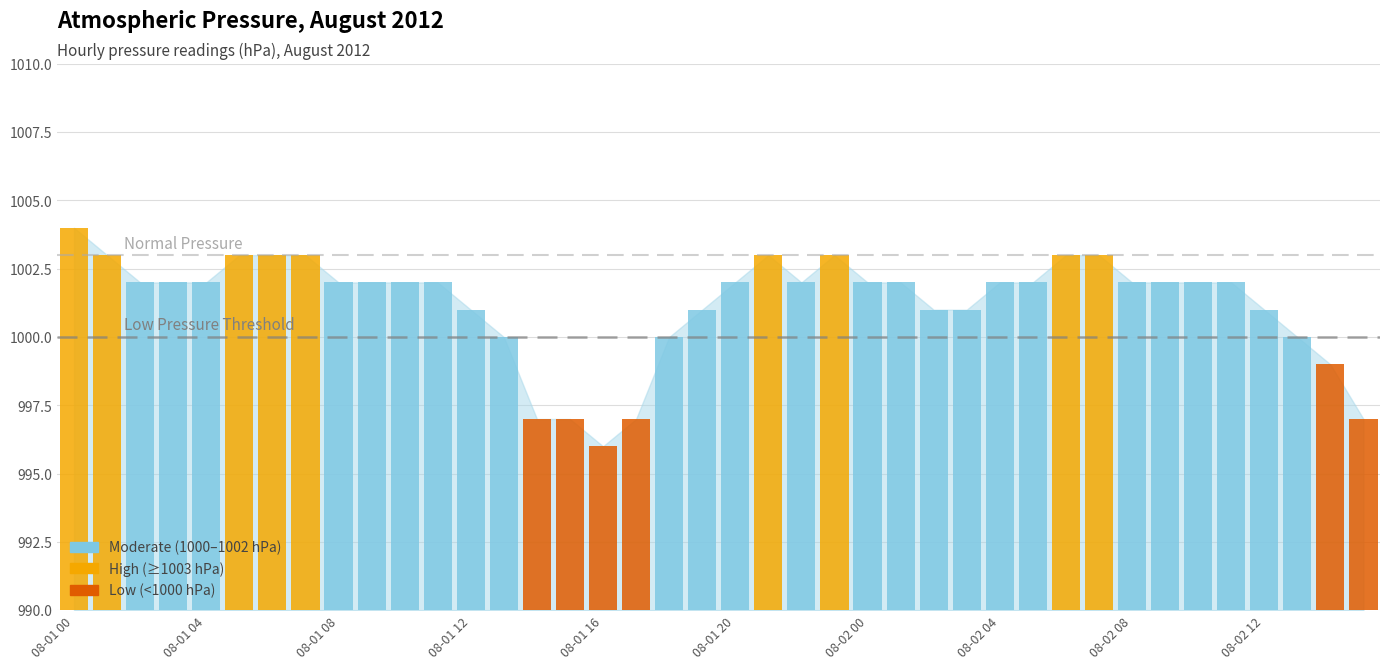

What is the change in value from 08-01 00 to 08-02 10?

-2